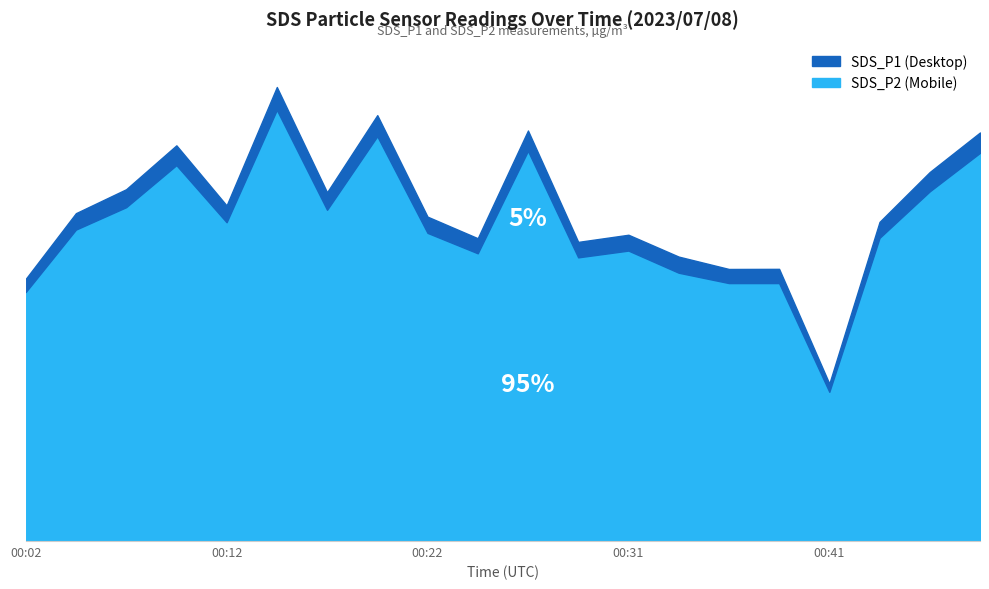

What is the average value of the SDS_P1 series?

85.7